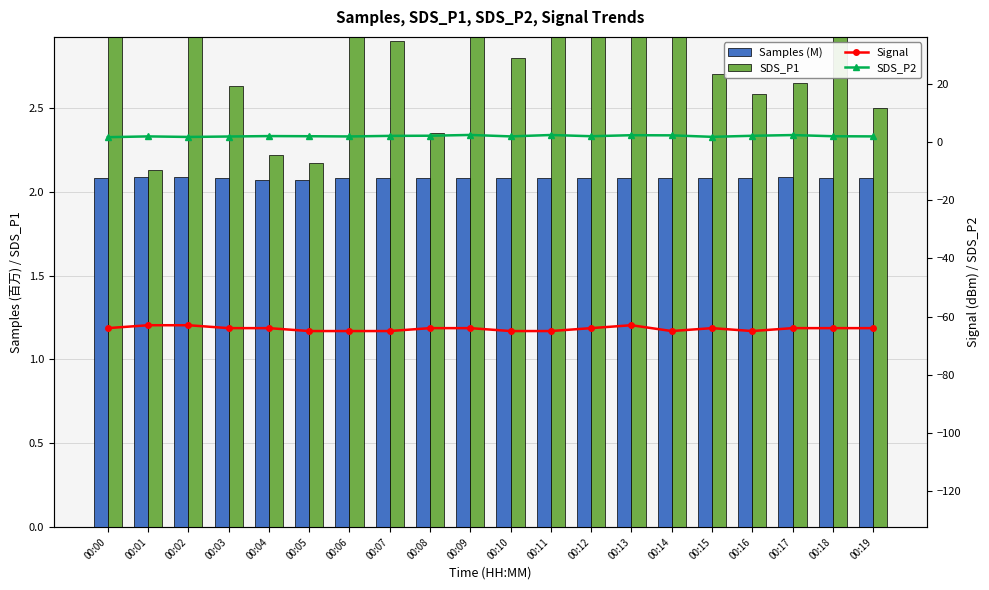

Is the value of SDS_P2 at 00:19 greater than the value of Signal at 00:15?

Yes